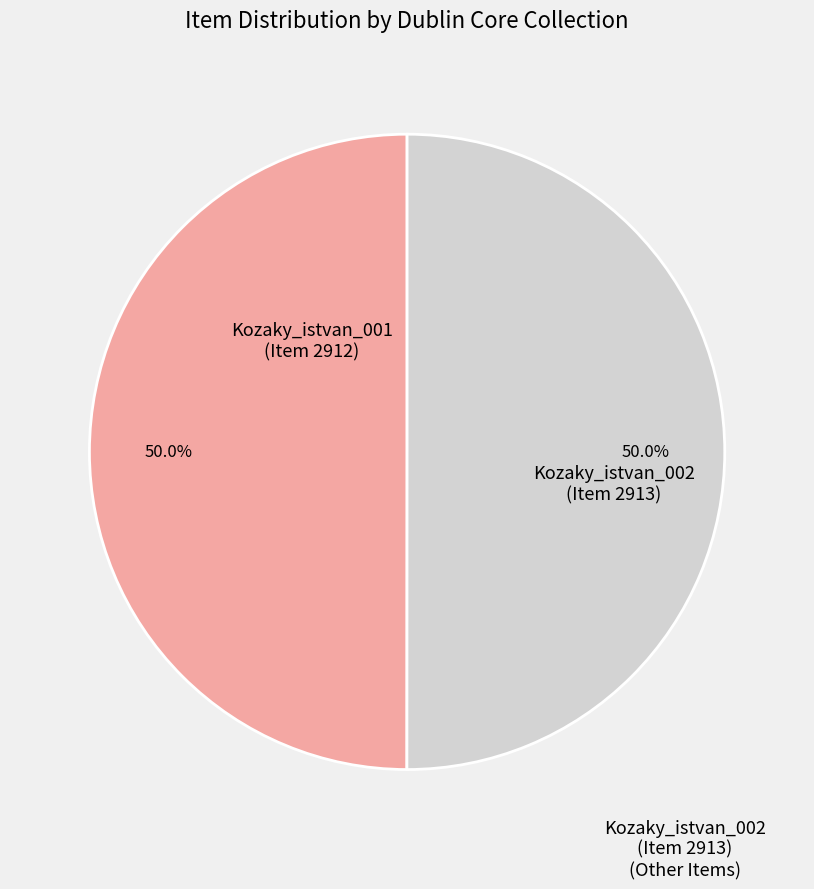

What is the ratio of the value at Kozaky_istvan_002 (Item 2913) to the value at Kozaky_istvan_001 (Item 2912)?

1.0